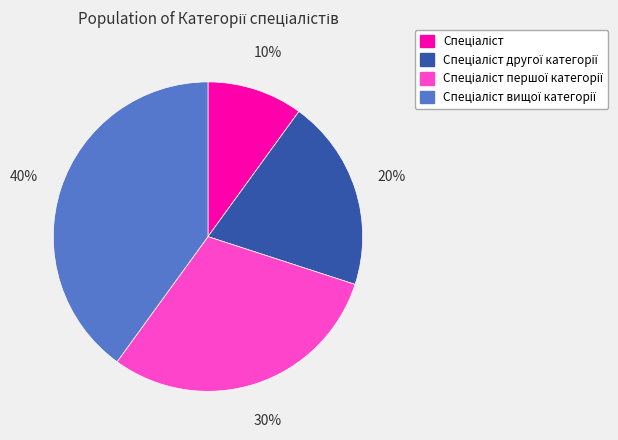

To the nearest percent, what is the difference between the largest and smallest slice percentages?

30%